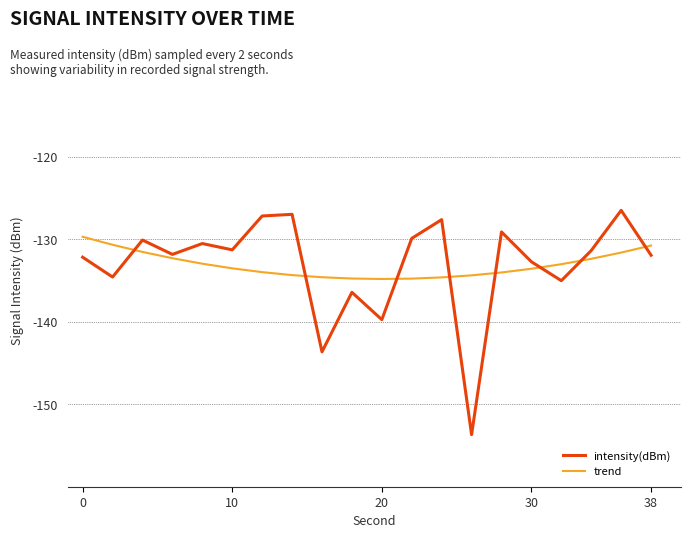

Which series has the largest range (max minus min)?

intensity(dBm)